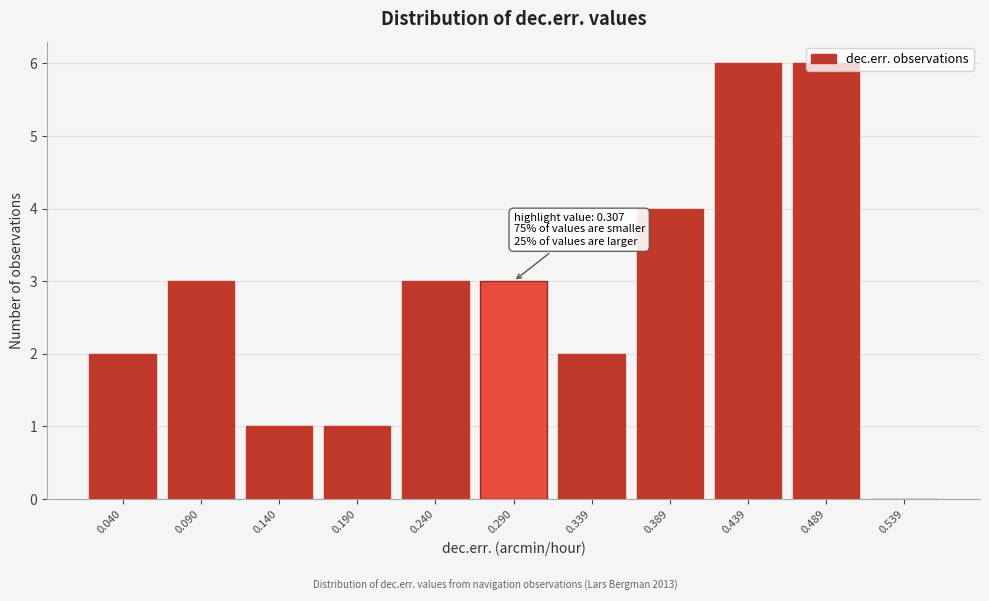

Which has a higher value, 0.389 or 0.190?

0.389